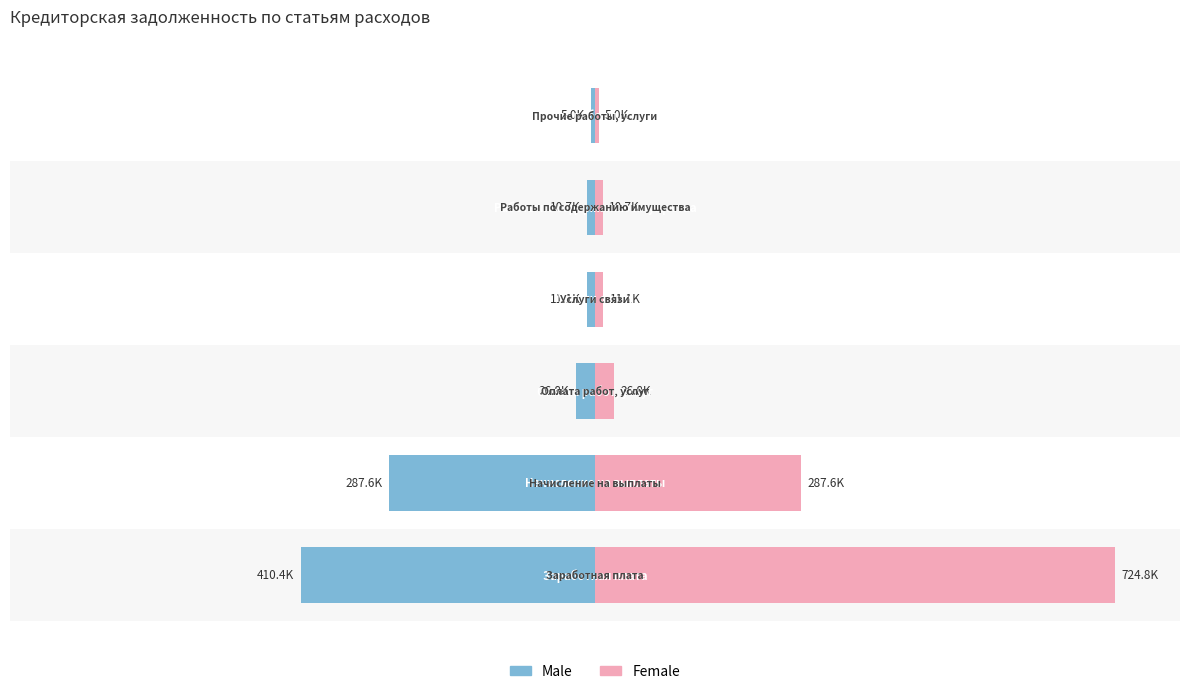

True or false: Male has a value of -15.9 at 1.

True